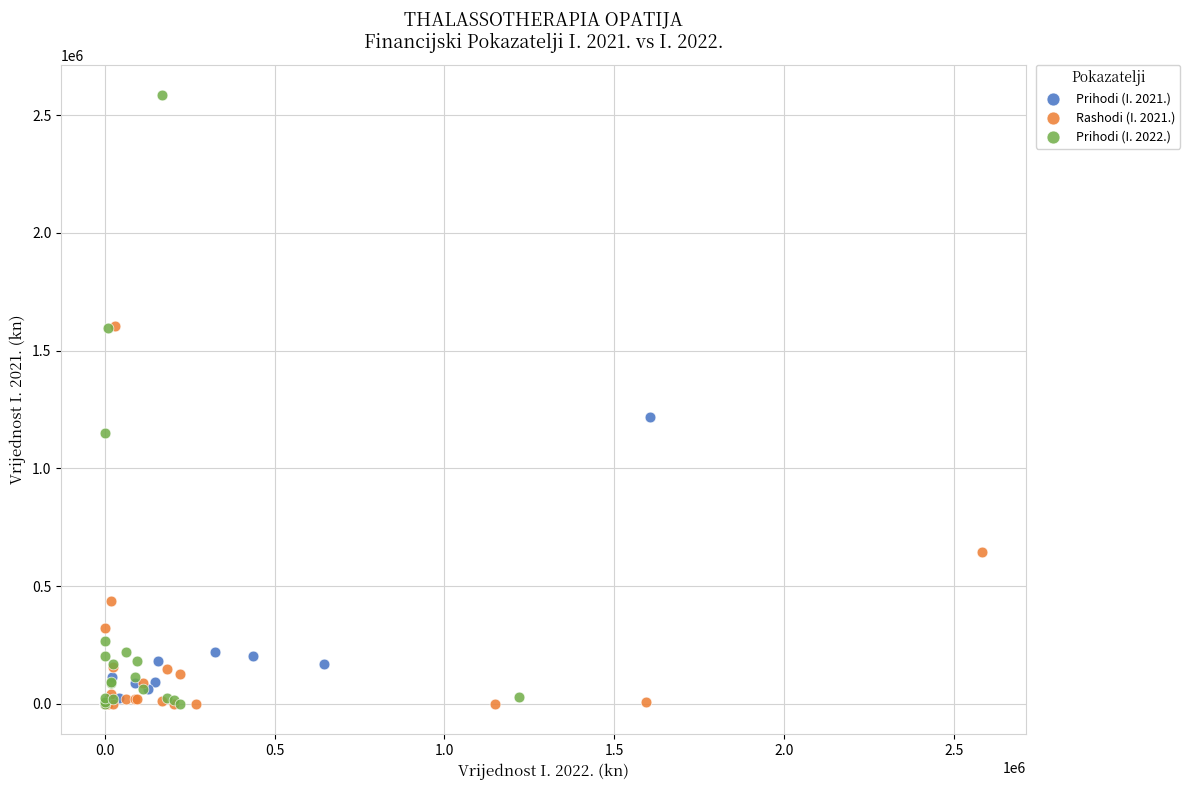

Which series has the largest Y range (max minus min)?

Prihodi (I. 2022.)